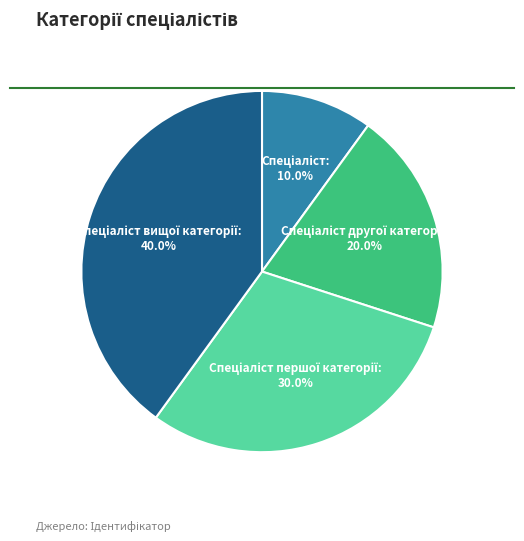

Does any single category account for the majority?

No